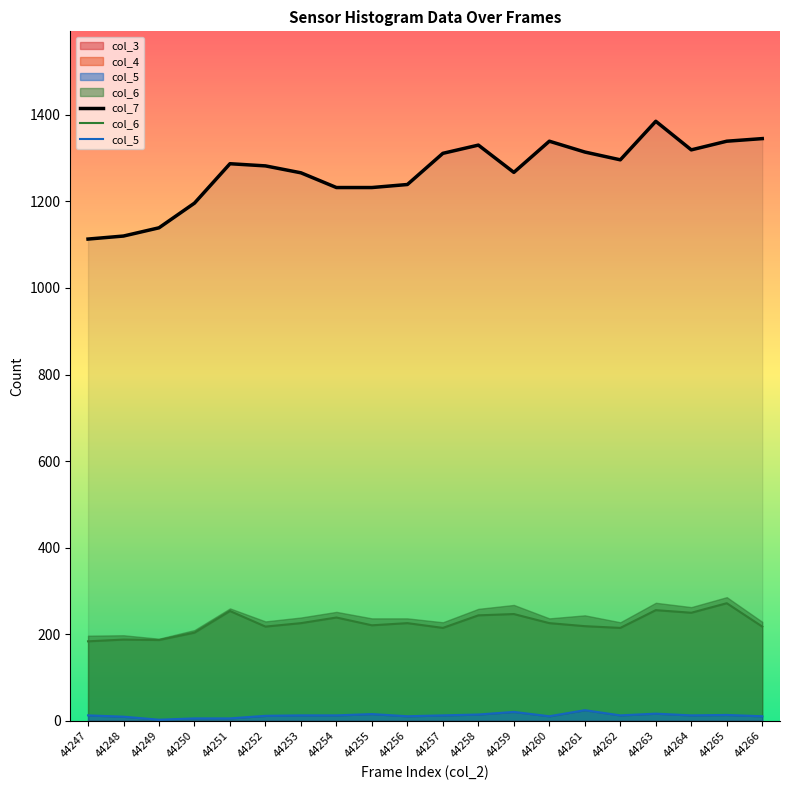

True or false: col_7 and col_5 intersect in this chart.

False